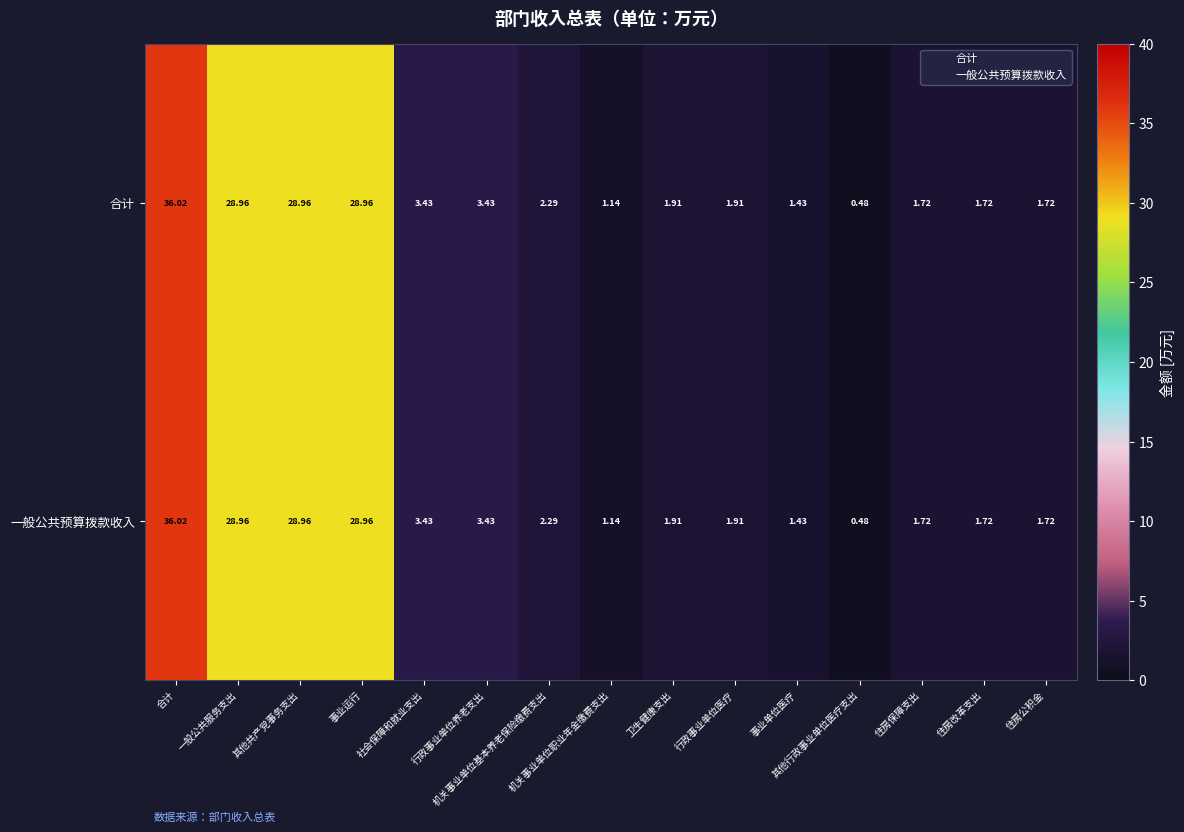

Which series has the widest spread of values?

合计